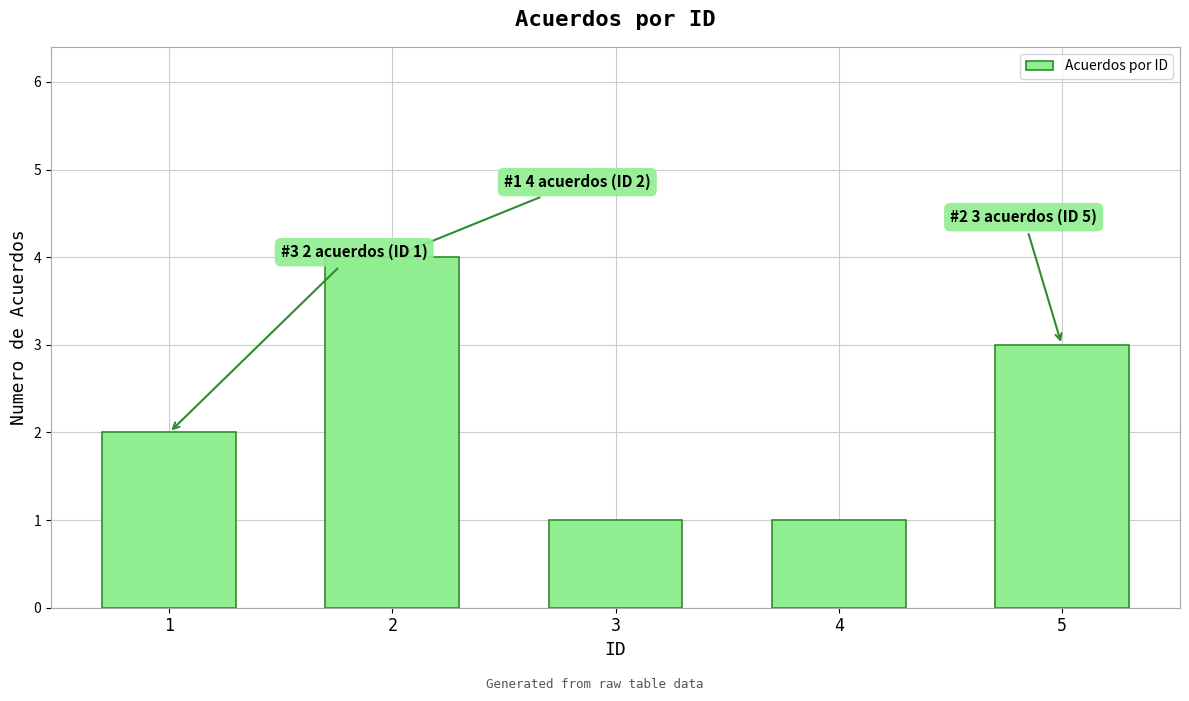

The chart shows a value of 3 at 5. True or false?

True